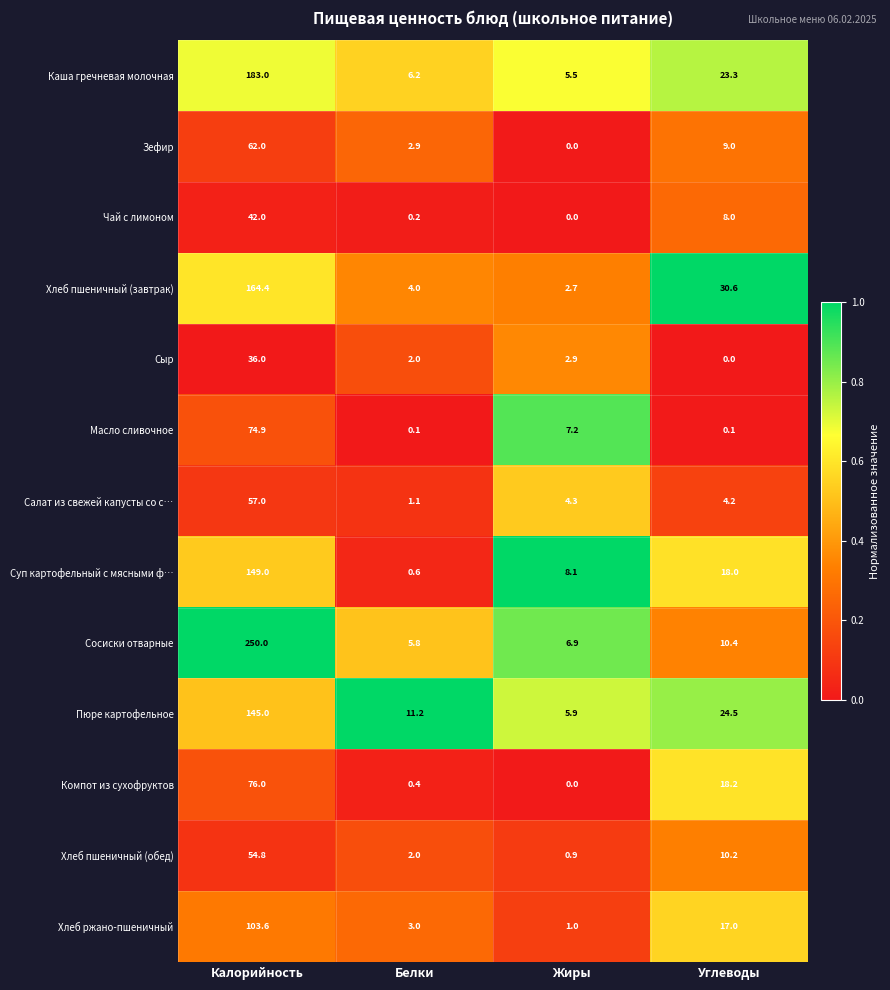

Rank the series by their maximum value, from highest to lowest.

Сосиски отварные, Каша гречневая молочная, Хлеб пшеничный (завтрак), Суп картофельный с мясными ф…, Пюре картофельное, Хлеб ржано-пшеничный, Компот из сухофруктов, Масло сливочное, Зефир, Салат из свежей капусты со с…, Хлеб пшеничный (обед), Чай с лимоном, Сыр